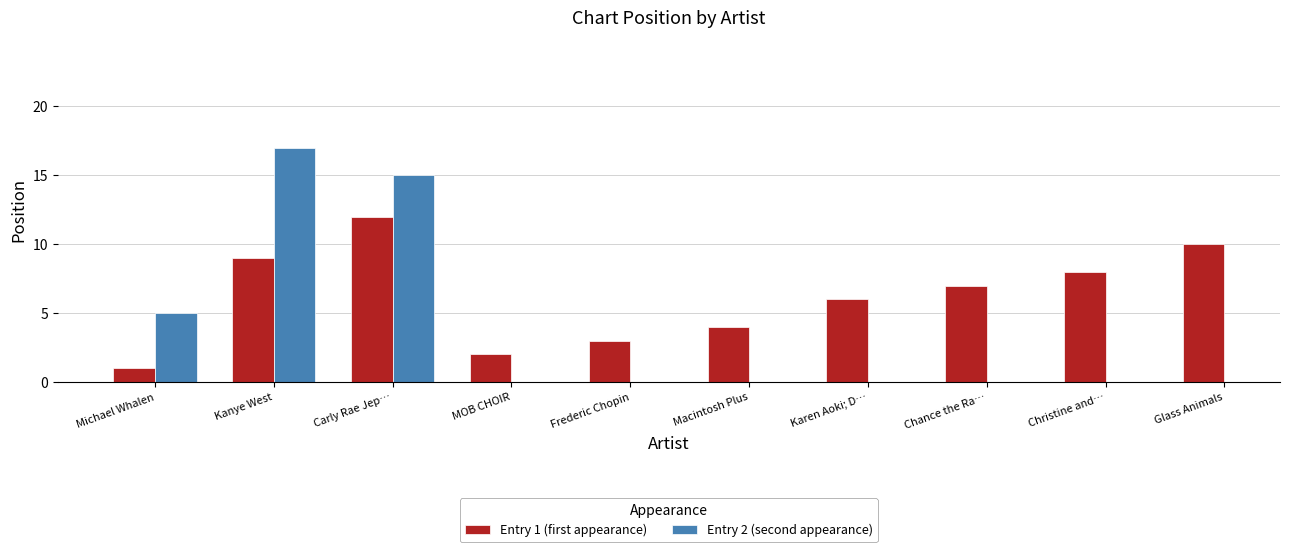

At Karen Aoki; D…, list the series in order from smallest to largest.

Entry 1 (first appearance), Entry 2 (second appearance)